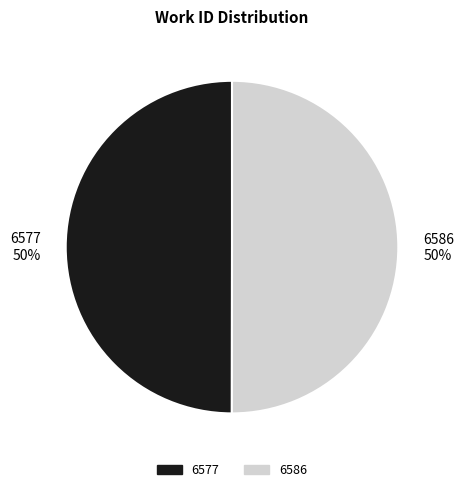

To the nearest percent, what portion does 6577 represent?

50%